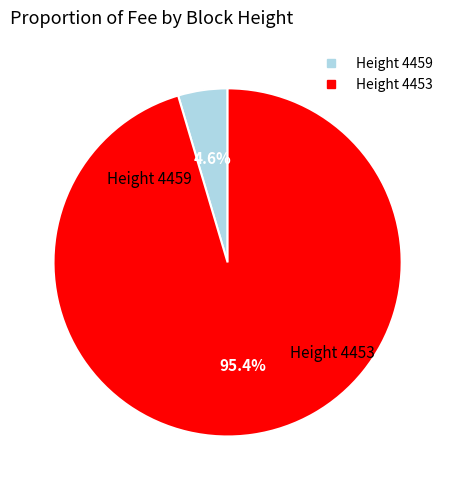

To the nearest percent, what is the average slice percentage?

50%